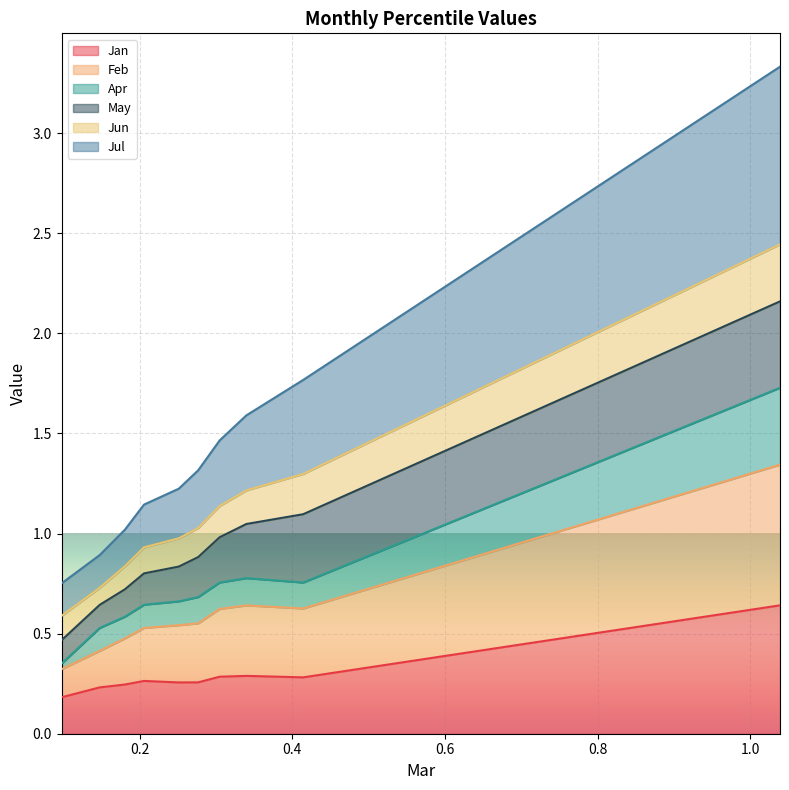

What is the difference between the Feb values at pct35 and pct85?

0.3